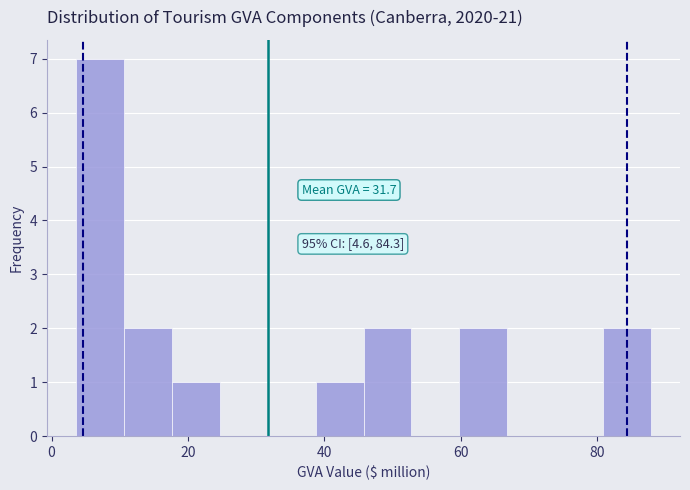

Around what value on the x-axis is the tallest bar? Give the approximate position of its centre, as read against the axis.

8